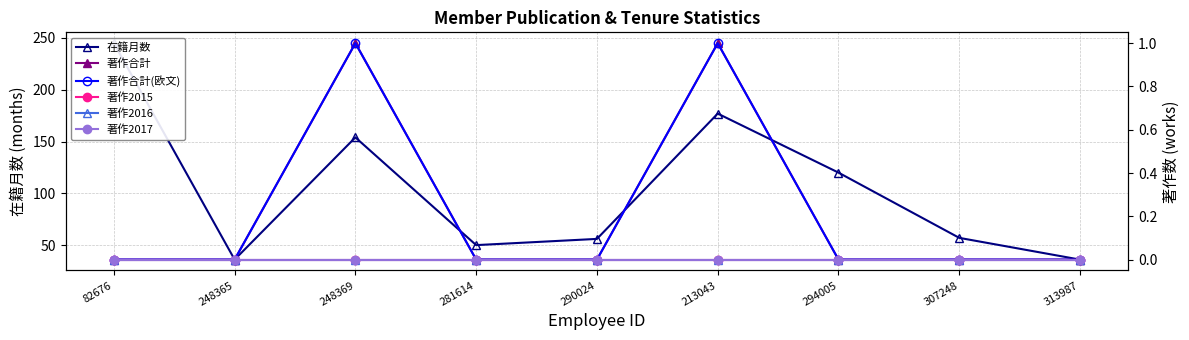

Which series has the largest total across all categories?

在籍月数